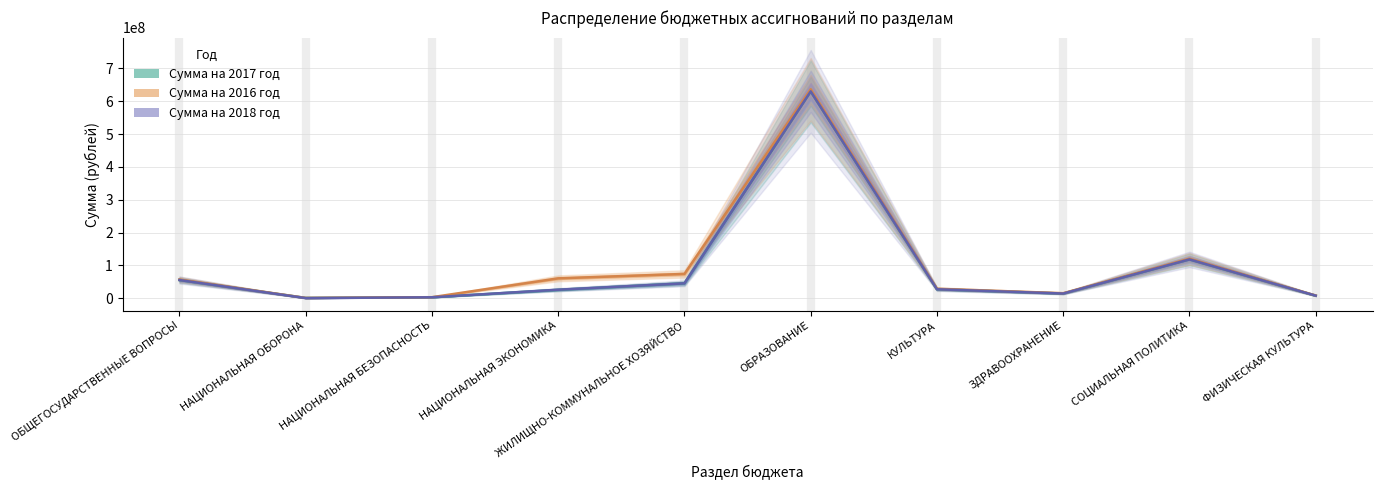

What is the average value of the Сумма на 2018 год series?

92513397.8